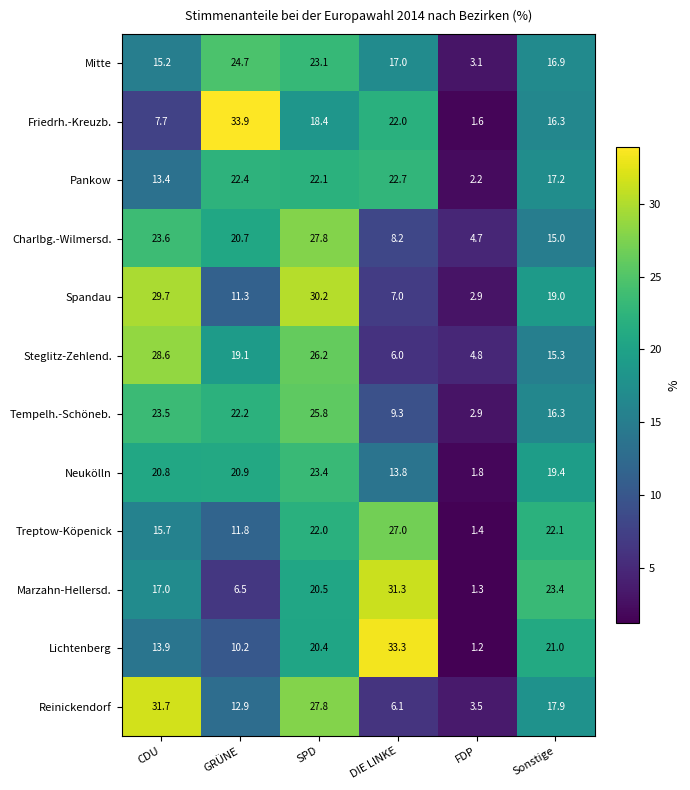

Between GRÜNE and DIE LINKE, which series saw the biggest shift?

Marzahn-Hellersd.